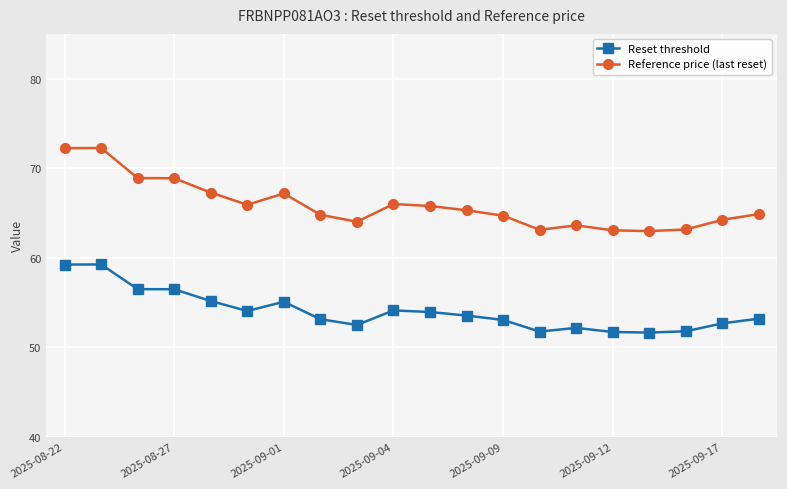

True or false: Reset threshold and Reference price (last reset) cross at least once.

False